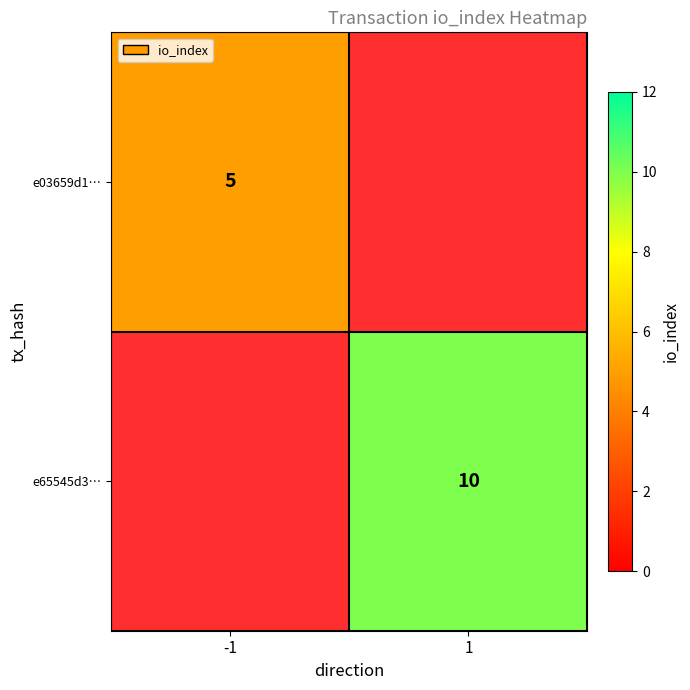

True or false: e65545d3… has a value of 0 at 1.

False